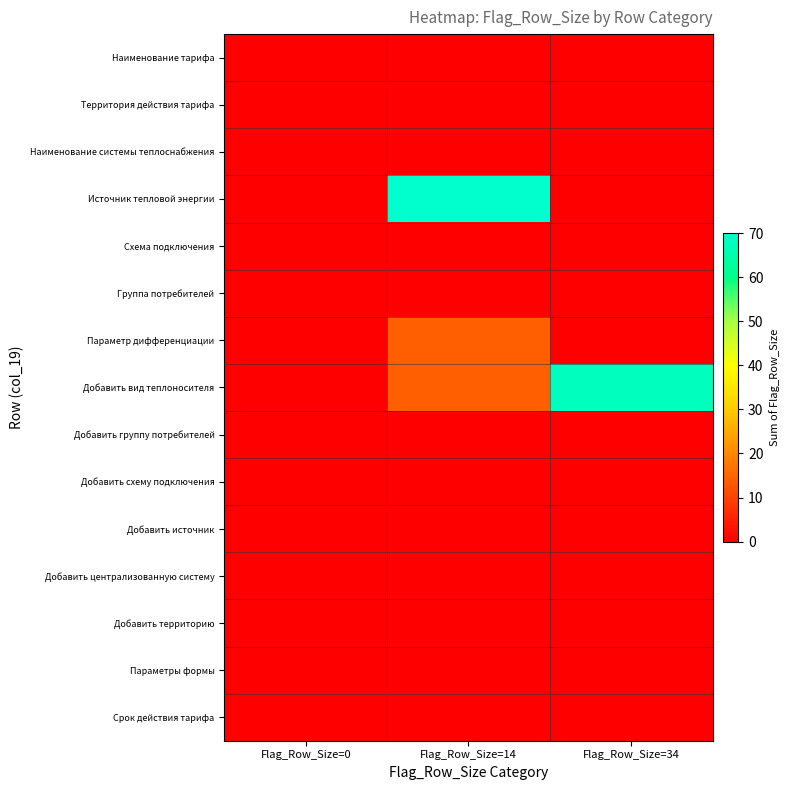

What is the difference between the highest and lowest values at Flag_Row_Size=34?

68